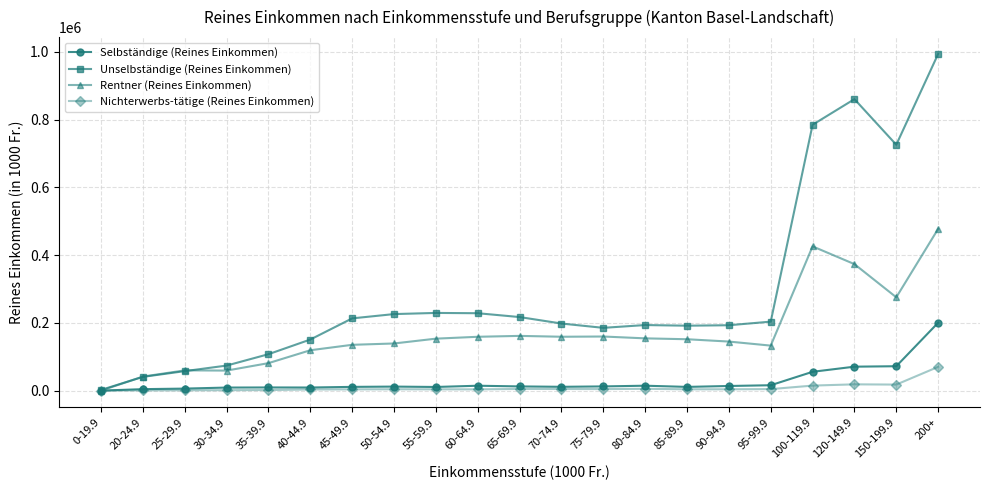

Count the number of data series in this chart.

4